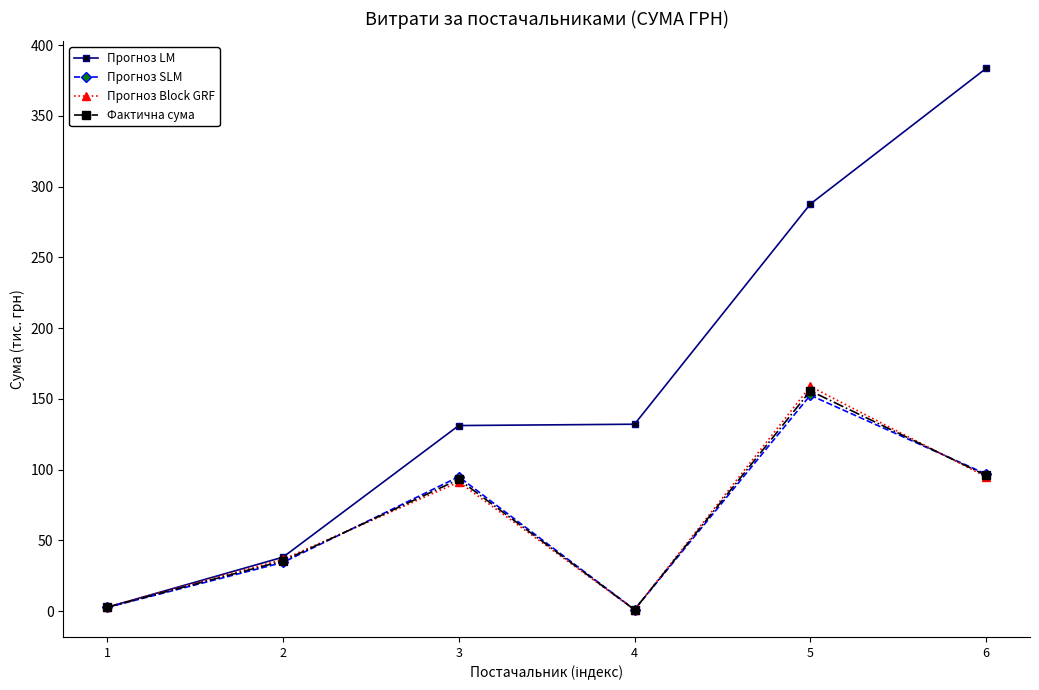

True or false: Прогноз Block GRF has more than 2 points higher than both neighbors.

False